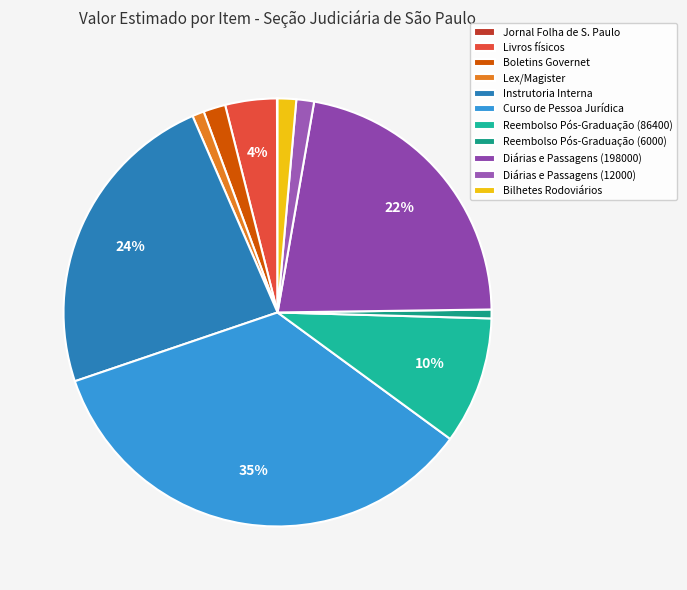

Does Lex/Magister account for over 50% of the chart?

No